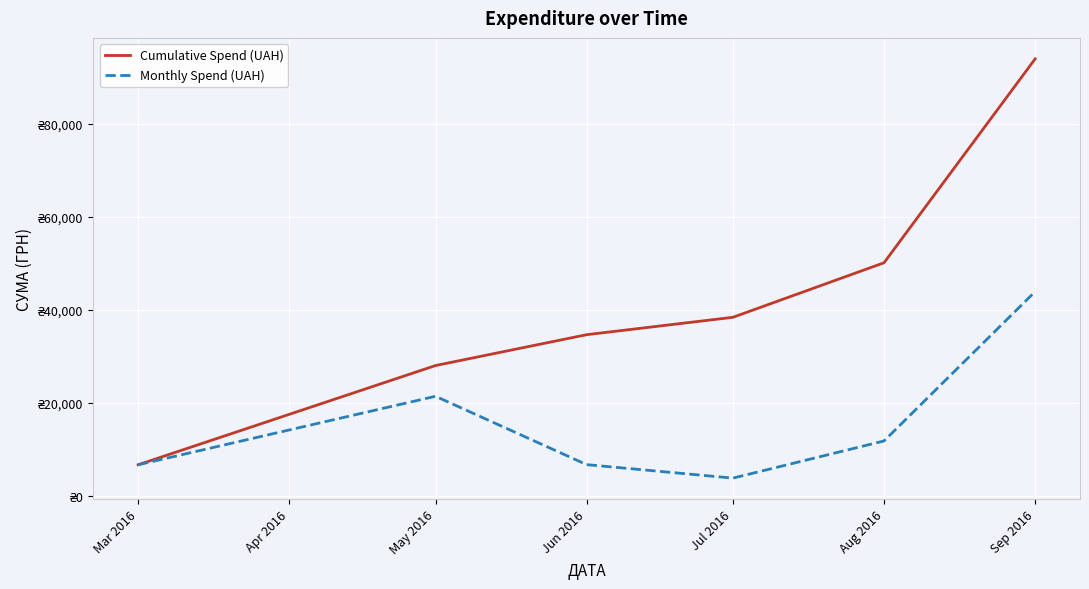

What is the minimum value shown in the chart?

3740.0